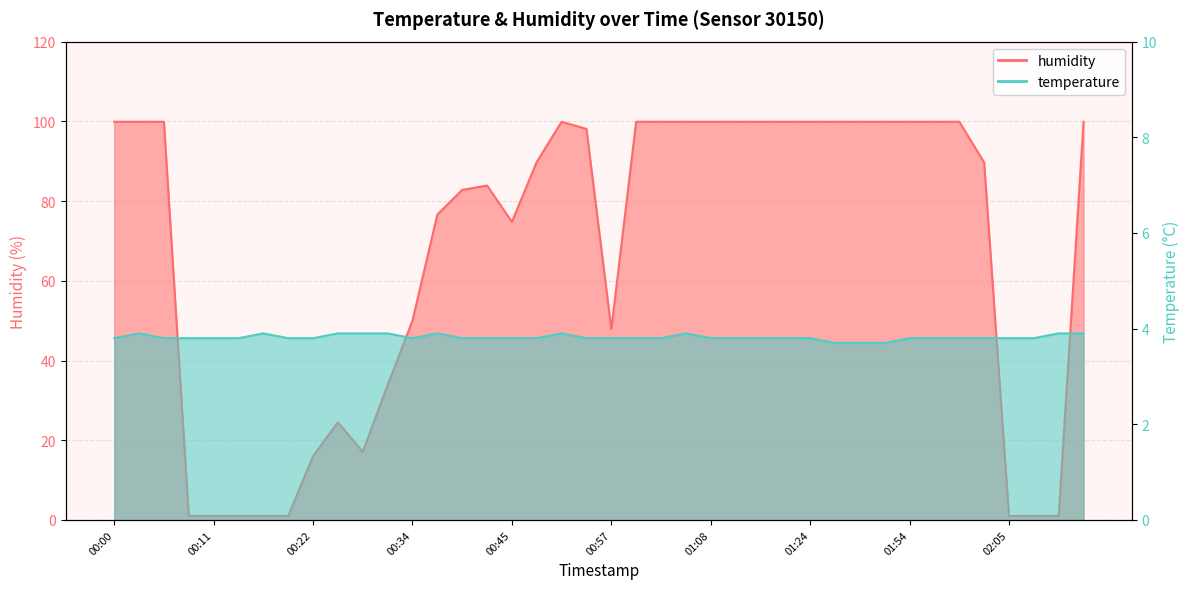

Reading left to right, transcribe all the data shown in this chart.

temperature: 3.8	3.9	3.8	3.8	3.8	3.8	3.9	3.8	3.8	3.9	3.9	3.9	3.8	3.9	3.8	3.8	3.8	3.8	3.9	3.8	3.8	3.8	3.8	3.9	3.8	3.8	3.8	3.8	3.8	3.7	3.7	3.7	3.8	3.8	3.8	3.8	3.8	3.8	3.9	3.9
humidity: 99.9	99.9	99.9	1.0	1.0	1.0	1.0	1.0	16.0	24.5	17.1	33.8	50.0	76.6	82.8	83.9	74.8	89.8	99.9	98.1	47.9	99.9	99.9	99.9	99.9	99.9	99.9	99.9	99.9	99.9	99.9	99.9	99.9	99.9	99.9	89.7	1.0	1.0	1.0	99.9